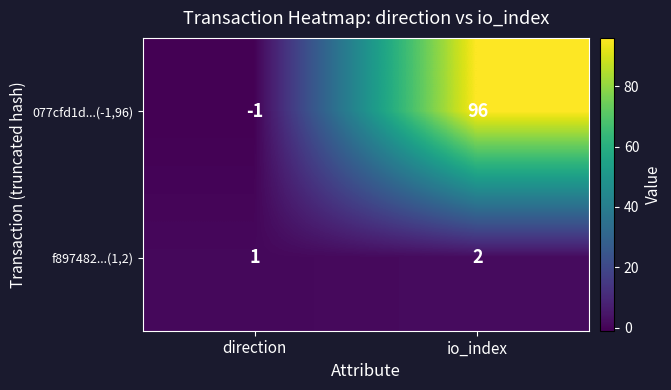

Is it true that 077cfd1d...(-1,96) equals 52 at io_index?

False